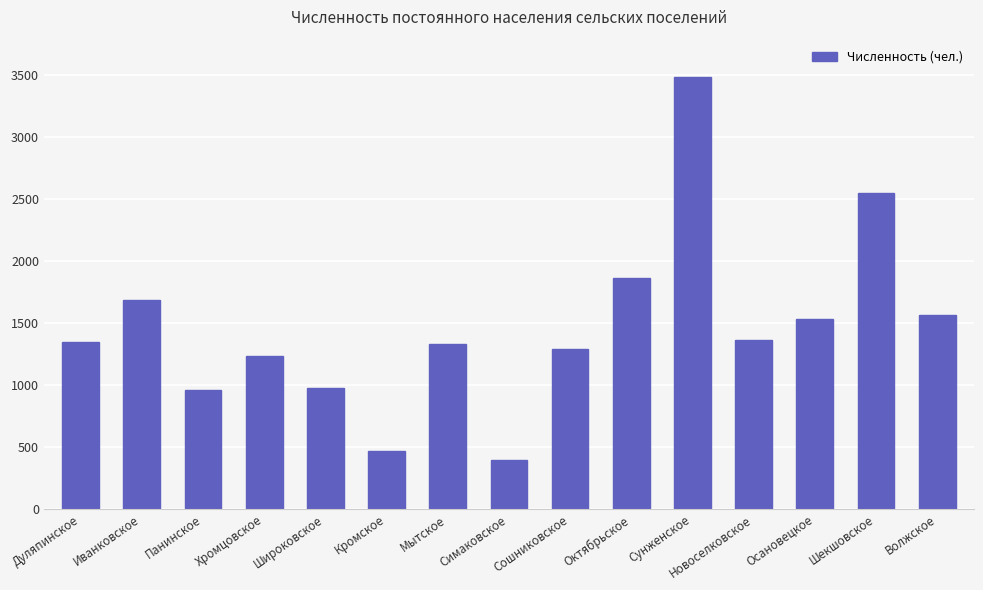

Which label corresponds to the largest value in the chart?

Сунженское